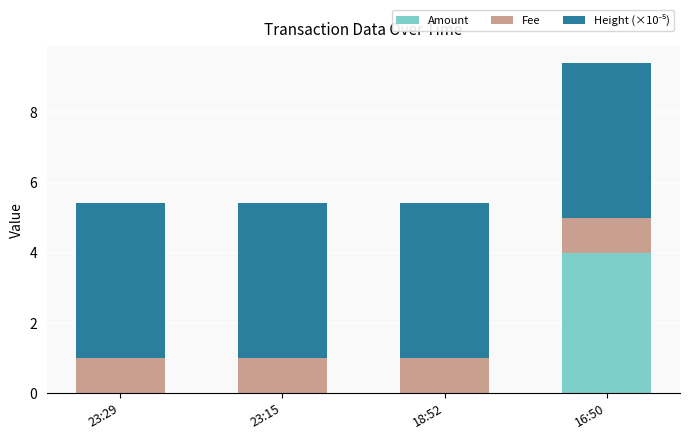

Does the chart contain stacked bars?

Yes